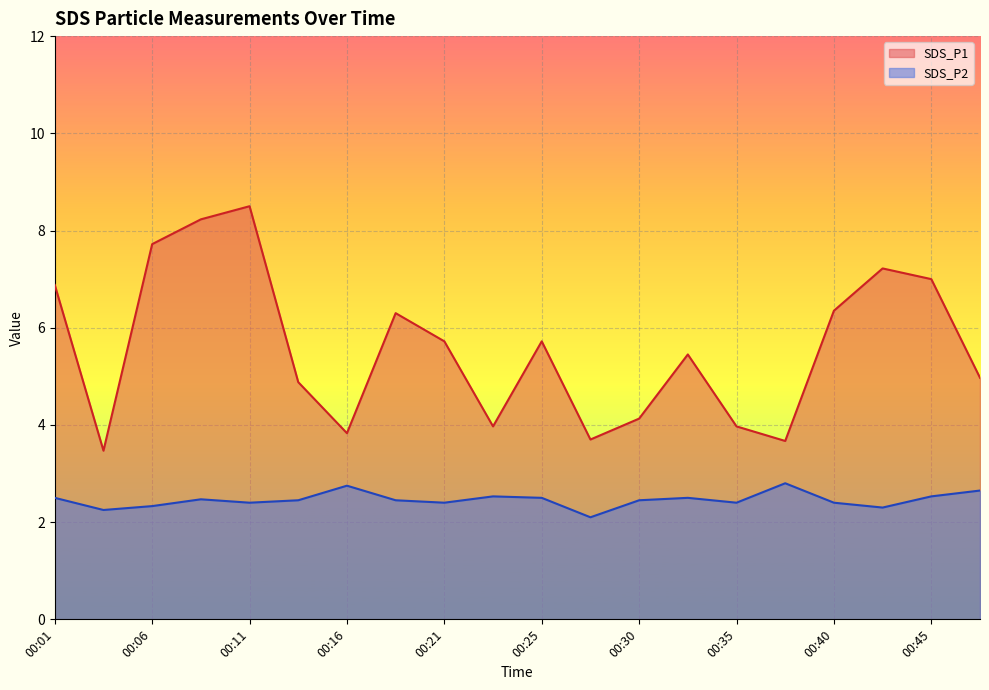

List the series in order of their peak value, lowest first.

SDS_P2, SDS_P1